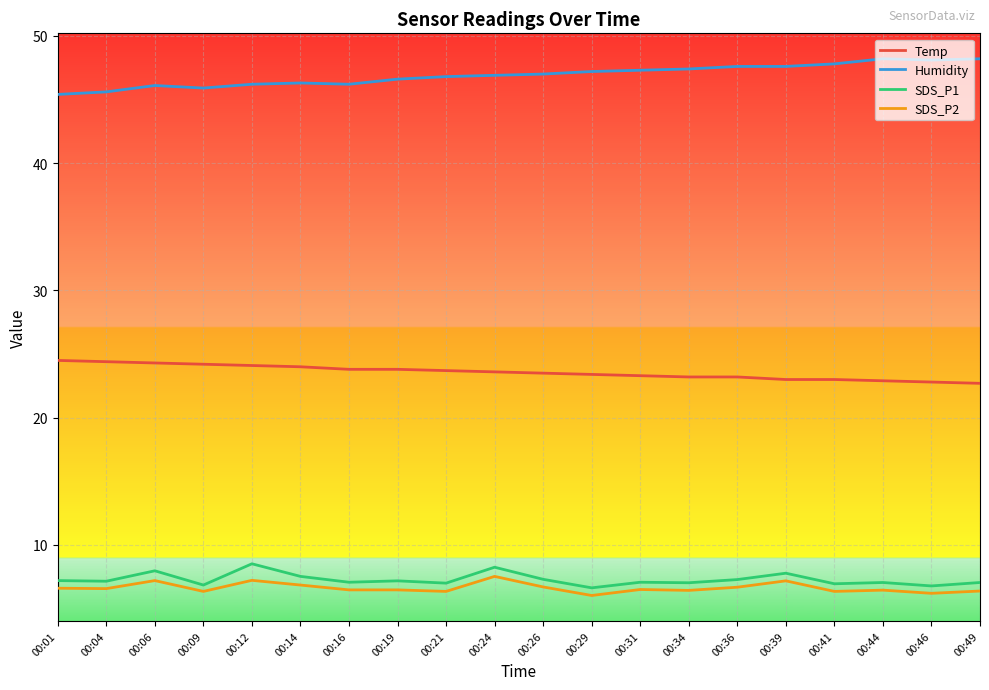

At which label does Temp first exceed 23?

00:01